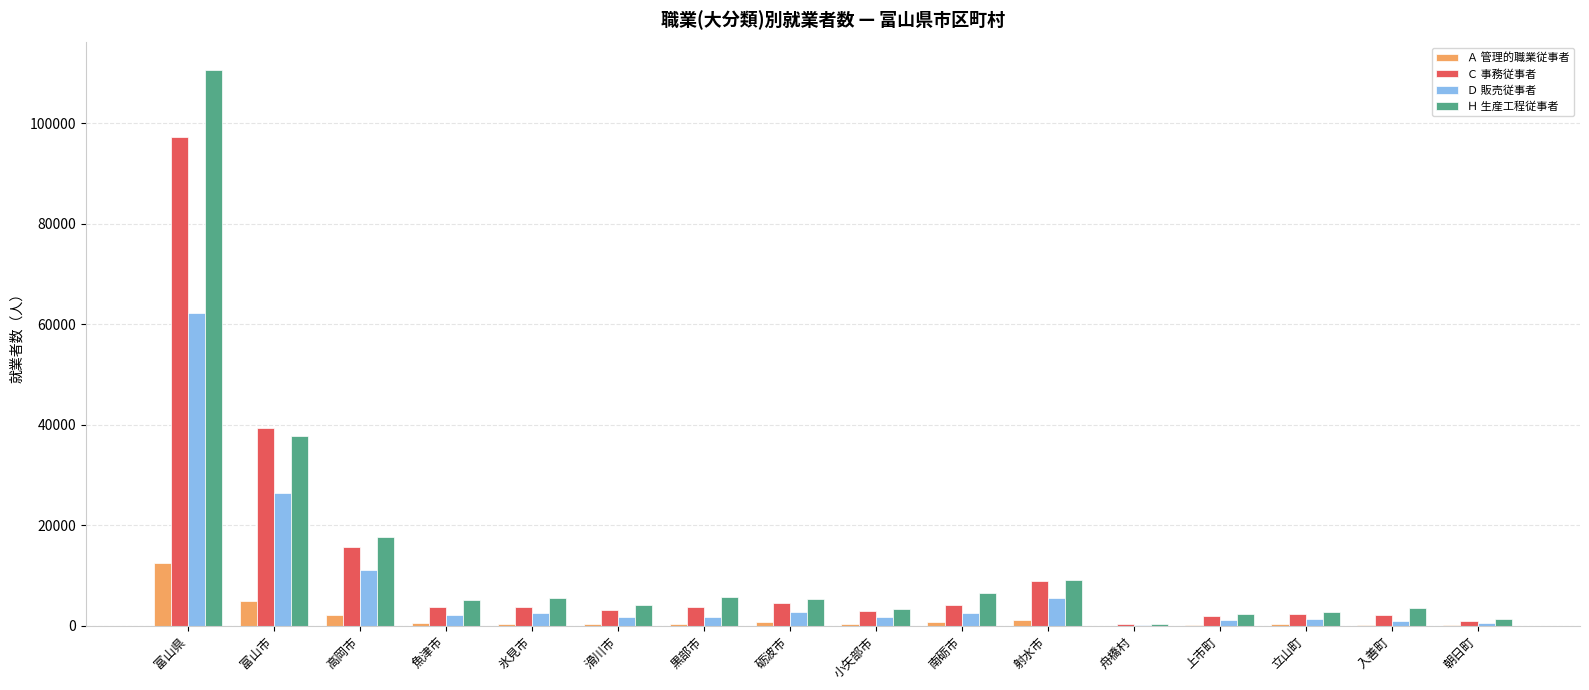

What is the highest value of the Ｄ 販売従事者 series?

62174